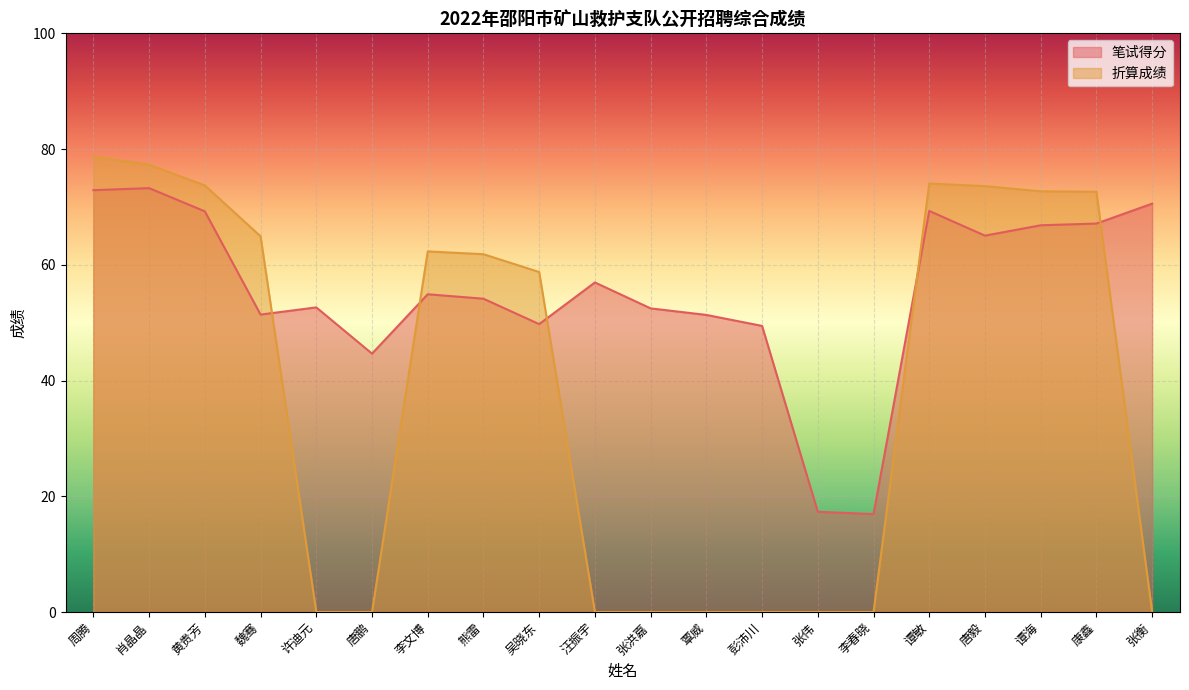

What is the label of the 13th point from the right?

熊雷